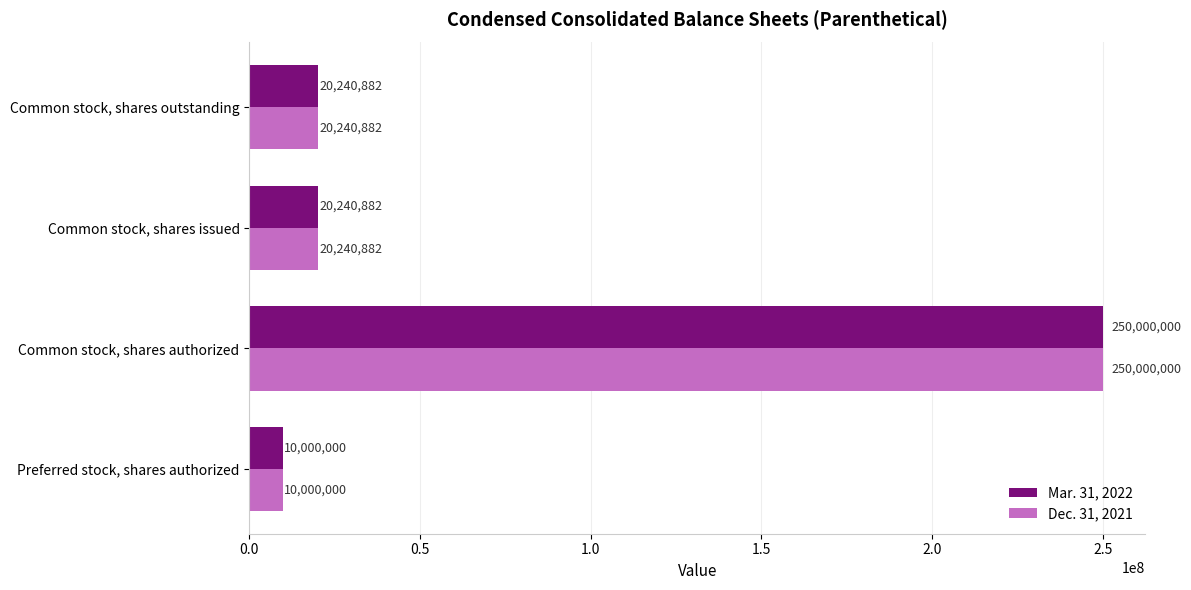

What is the minimum value shown in the chart?

10000000